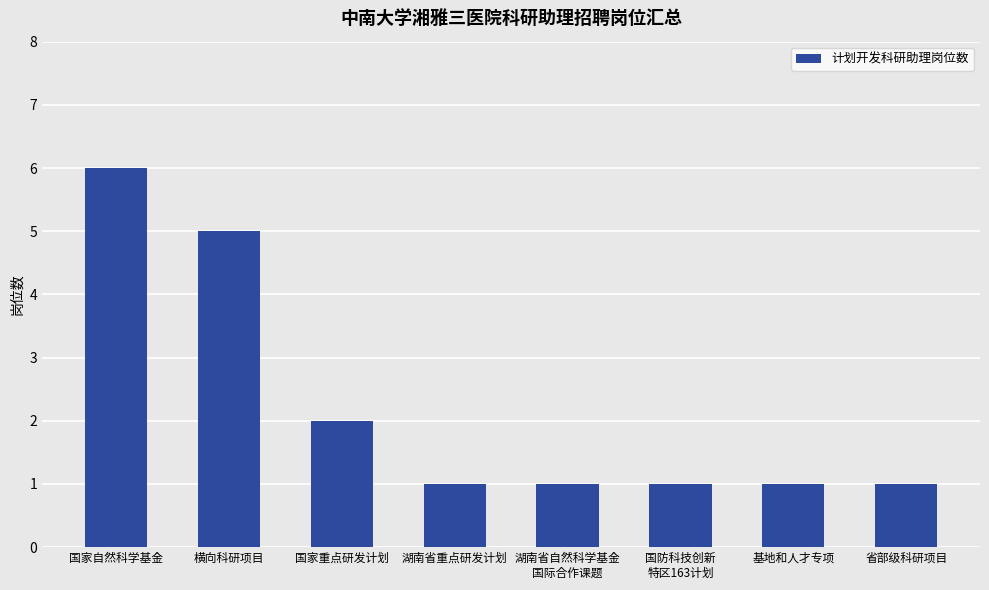

What is the sum of all values?

18